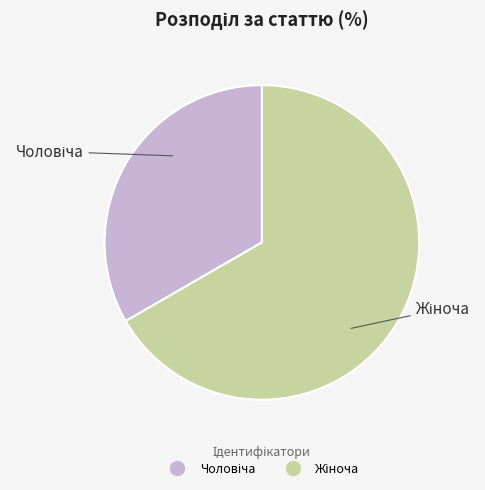

Is there any slice that represents more than half of the pie?

Yes